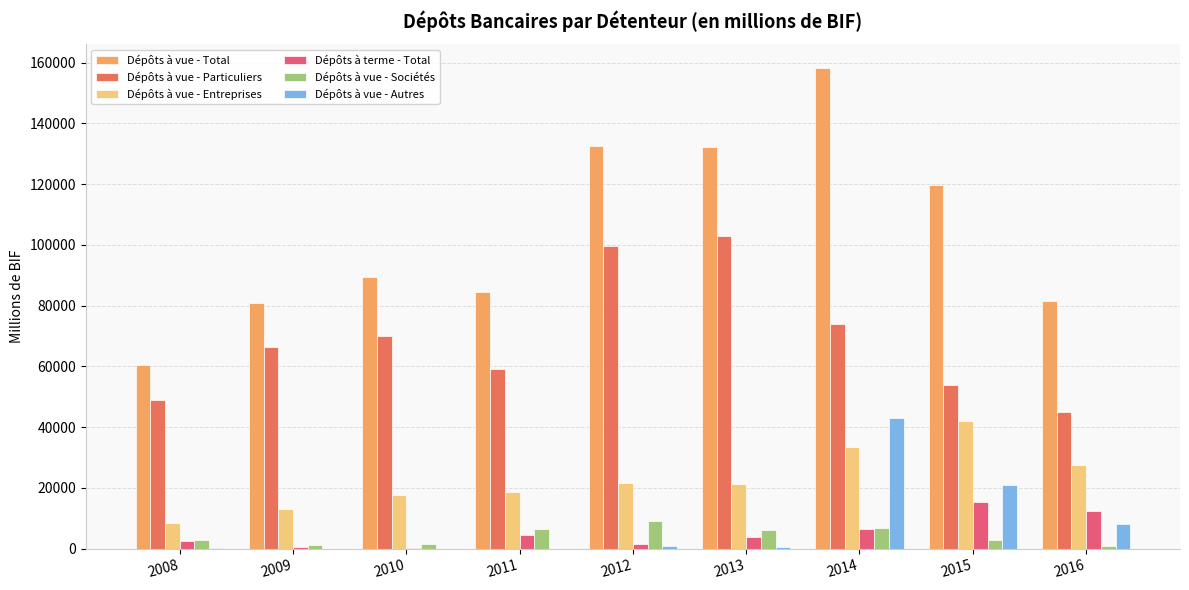

Count the number of categories in the chart.

9